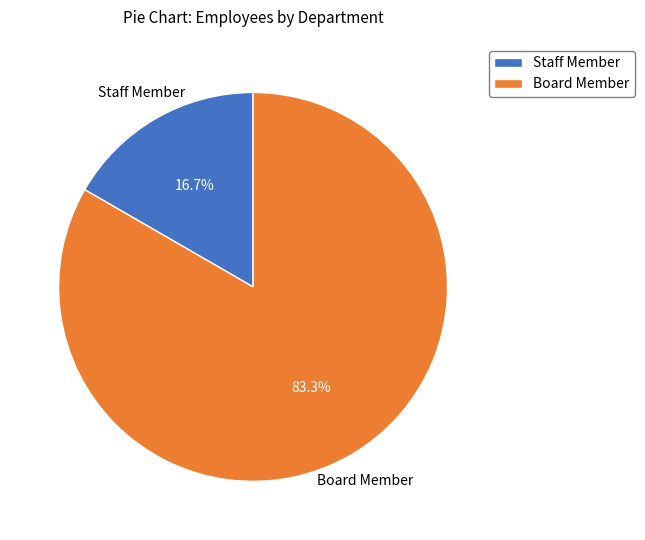

Does any single category account for the majority?

Yes